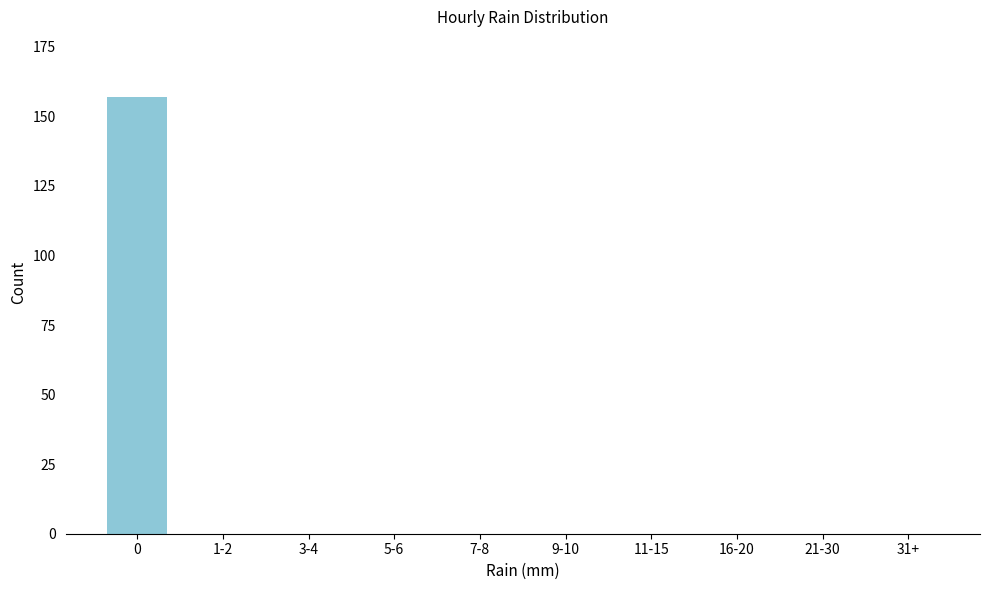

Reading right to left, extract all data points from this chart.

31+=0	21-30=0	16-20=0	11-15=0	9-10=0	7-8=0	5-6=0	3-4=0	1-2=0	0=157